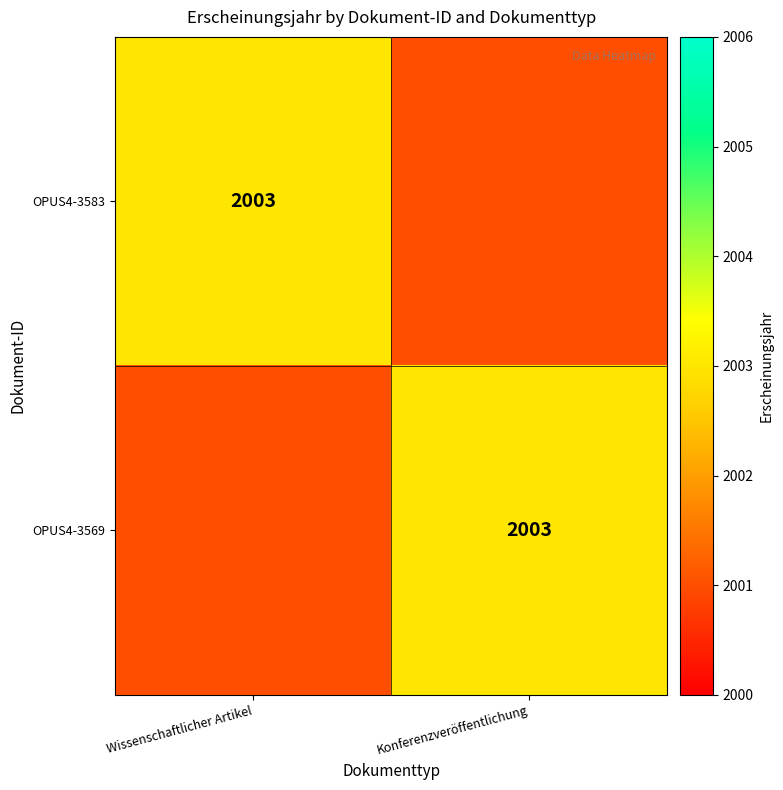

The value of OPUS4-3583 at Wissenschaftlicher Artikel is 2003. True or false?

True